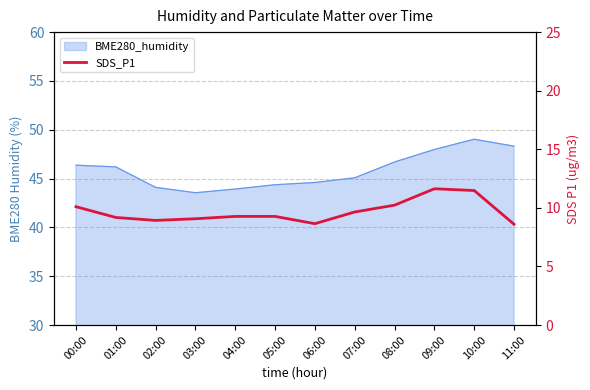

Which category has the lowest value across all series?

11:00